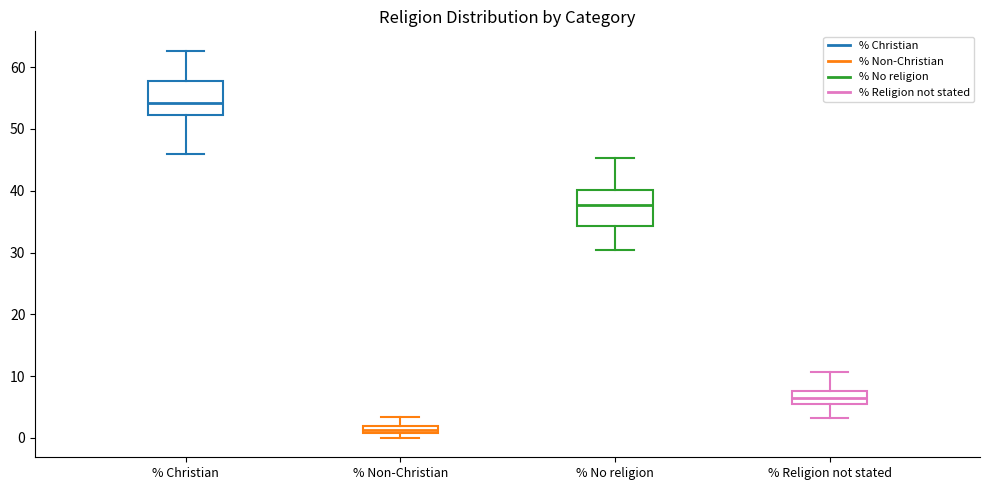

Where does the lower whisker of the box for % Christian end on the y-axis? The values are not printed on the chart, so give them approximately, as read against the axis.

46